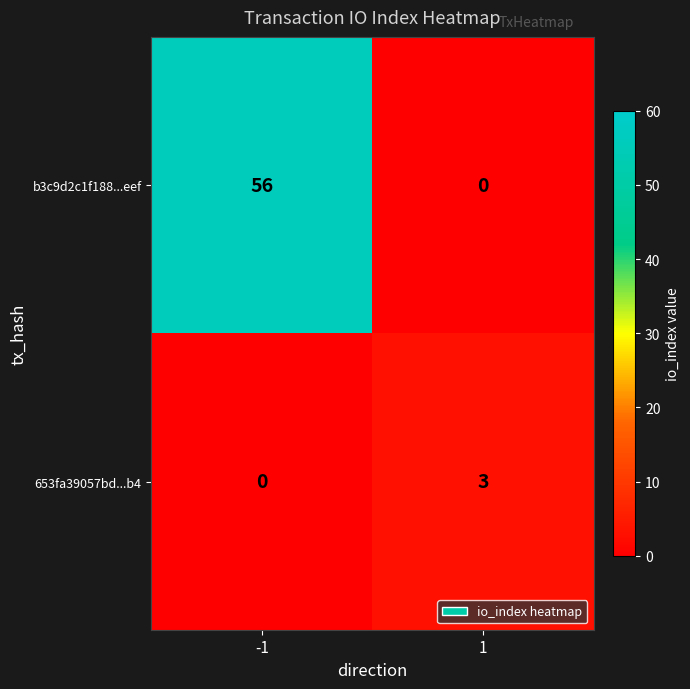

The 653fa39057bd...b4 series shows 0 at -1. True or false?

True